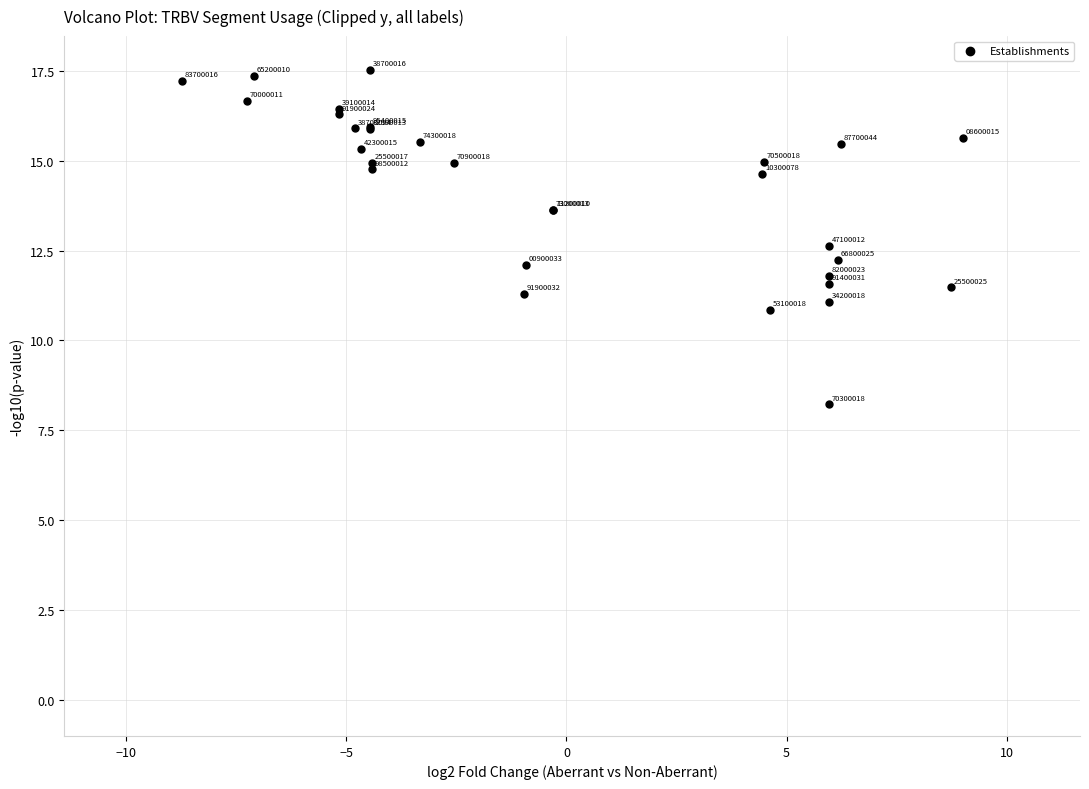

What Y value in the scatter plot is closest to 12?

12.1